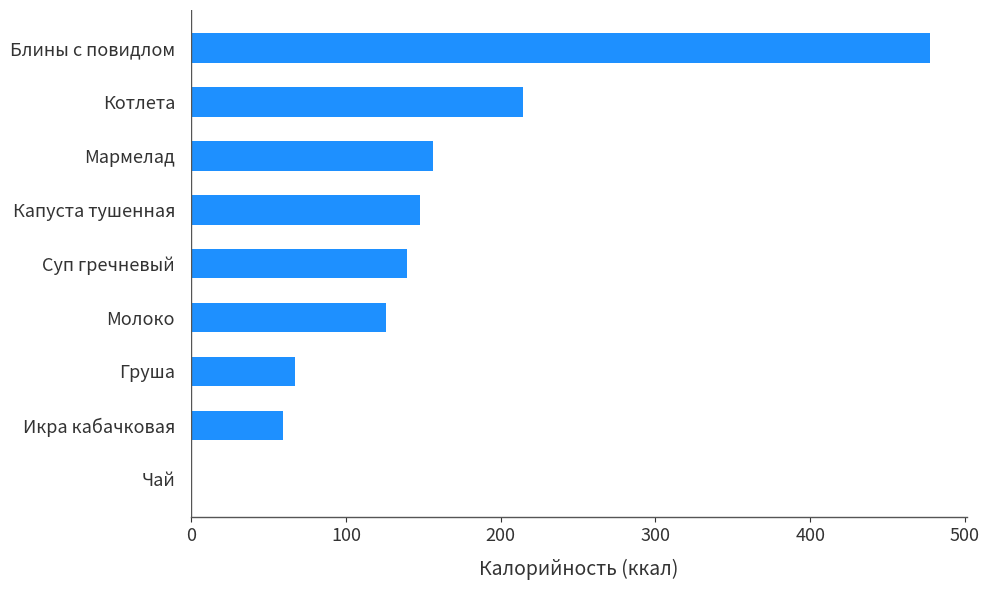

What is the sum of the values at Котлета and Груша?

281.7